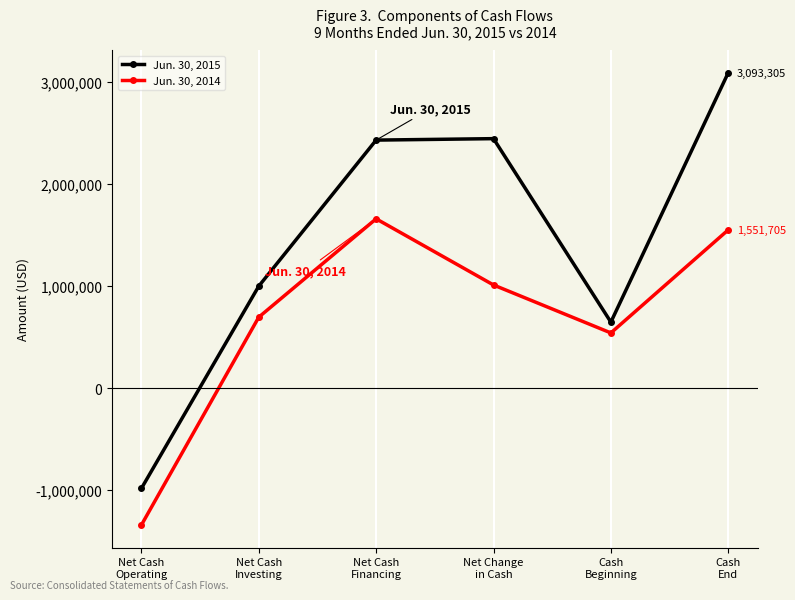

What is the smallest value displayed?

-1344015